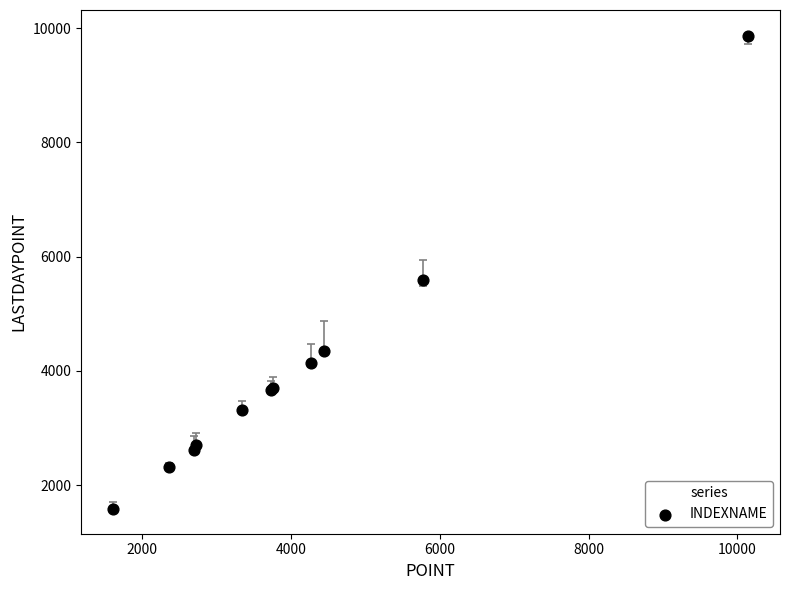

What Y value in the scatter plot is closest to 5721?

5584.1